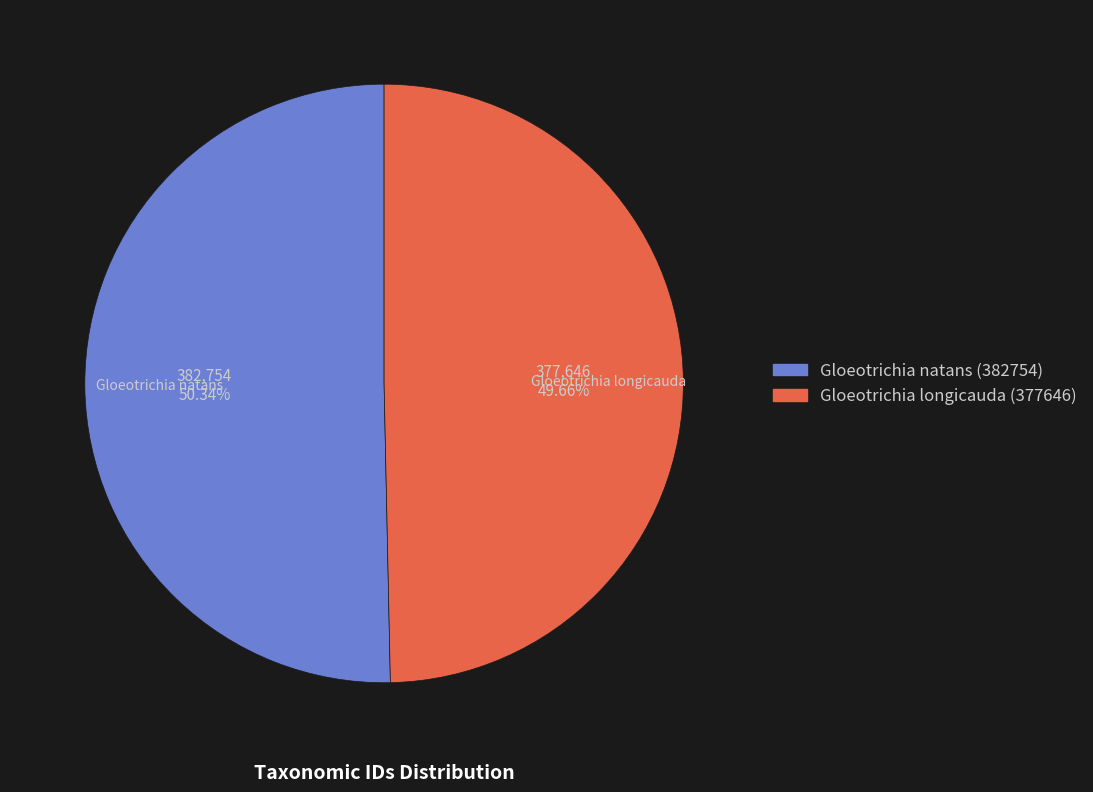

Which slice is the largest?

Gloeotrichia natans (382754)